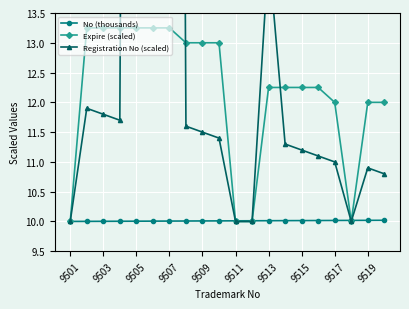

The No (thousands) series shows 10.0 at 9519. True or false?

True